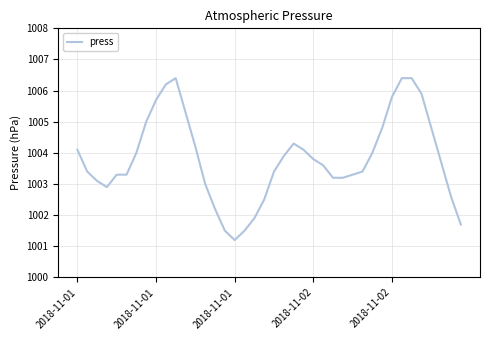

What is the minimum value shown in the chart?

1001.2